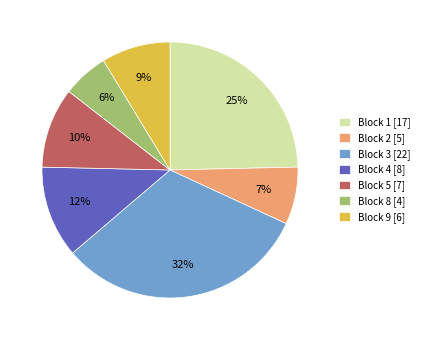

Which has a higher value, Block 2 or Block 4?

Block 4